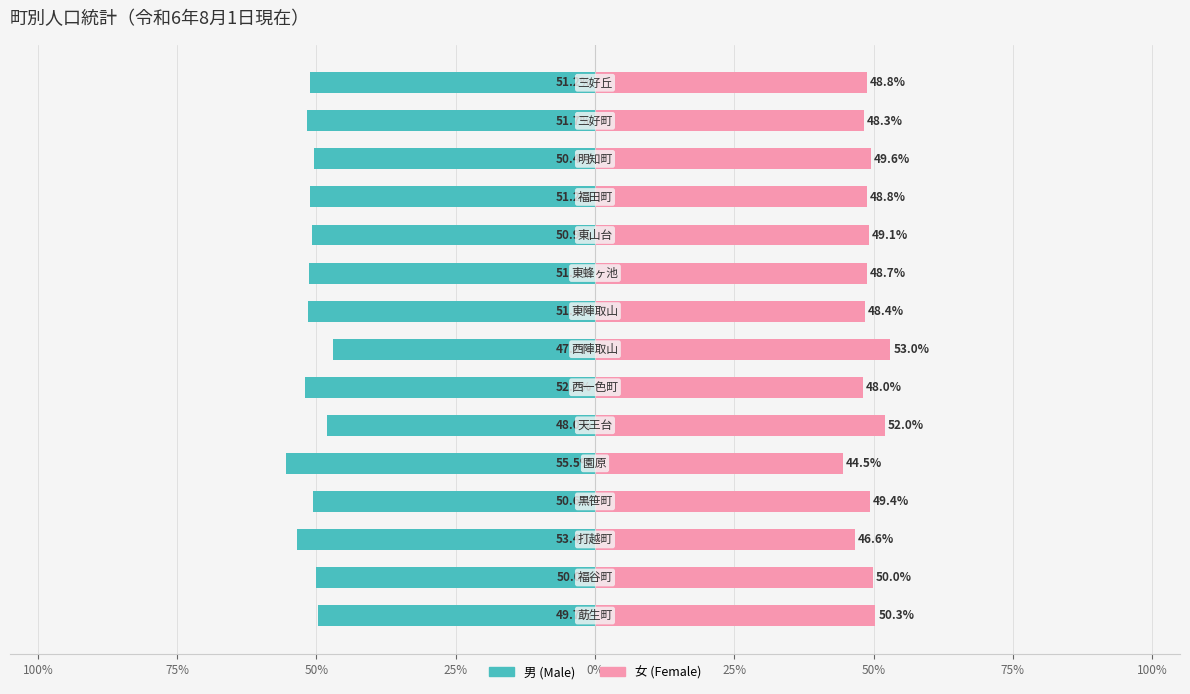

Reading left to right, list all the values displayed in this chart.

男 (Male): -49.7	-50.0	-53.4	-50.6	-55.5	-48.0	-52.0	-47.0	-51.6	-51.3	-50.9	-51.2	-50.4	-51.7	-51.2
女 (Female): 50.3	50.0	46.6	49.4	44.5	52.0	48.0	53.0	48.4	48.7	49.1	48.8	49.6	48.3	48.8